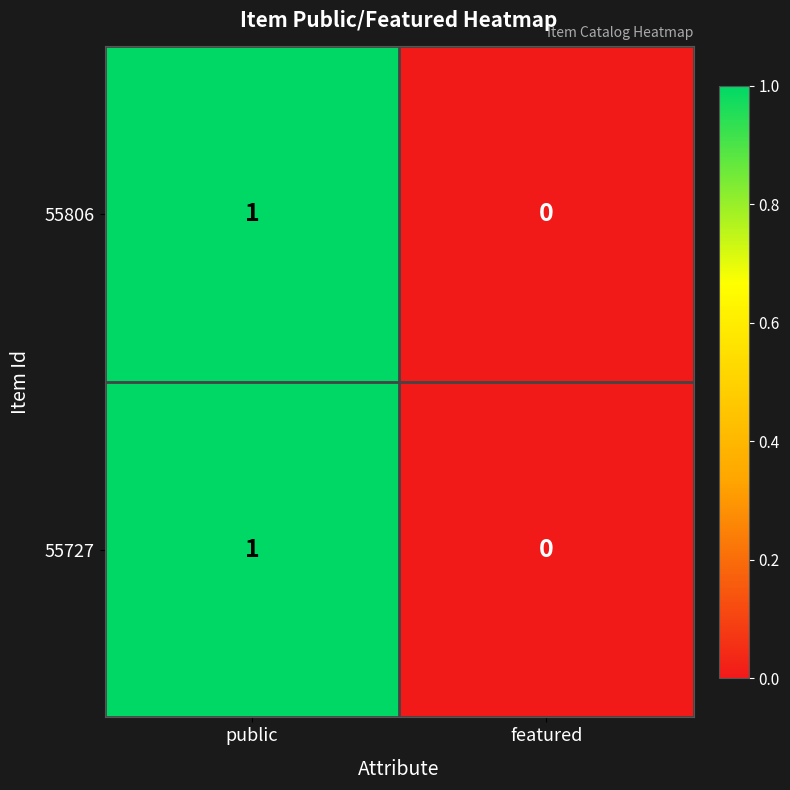

The value of 55806 at public is 1. True or false?

True